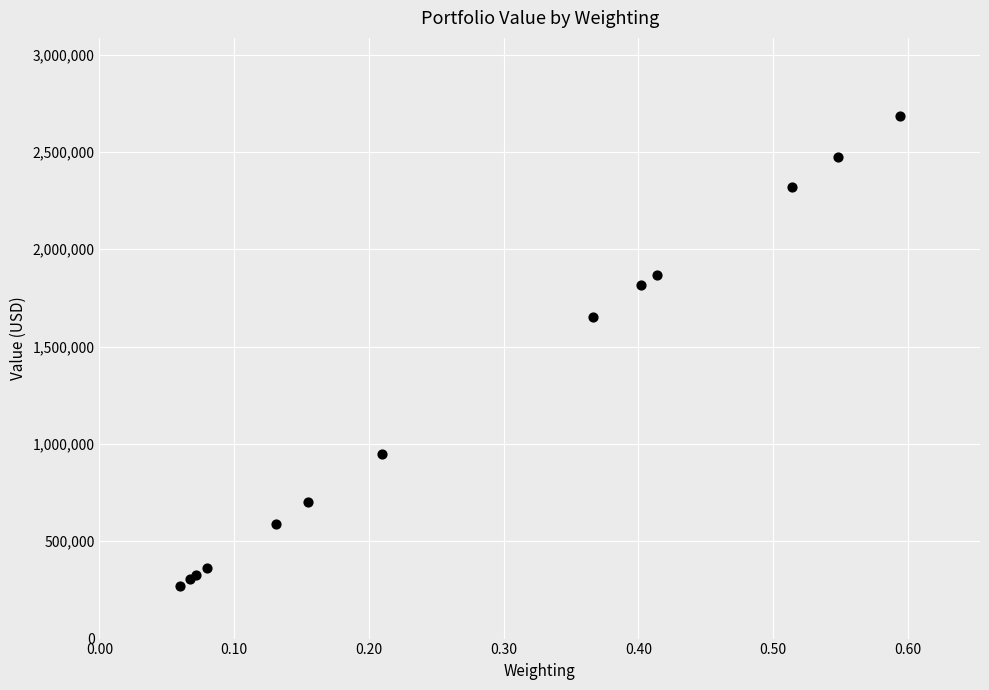

What Y value in the scatter plot is closest to 1476500?

1653000